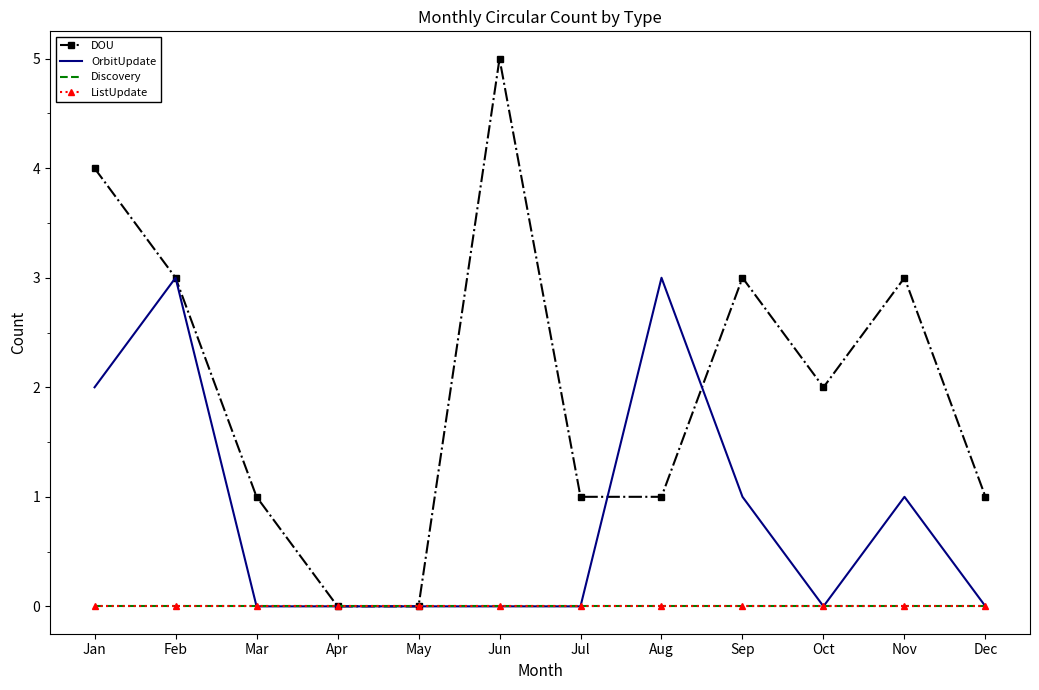

At which label does OrbitUpdate reach its peak?

Feb